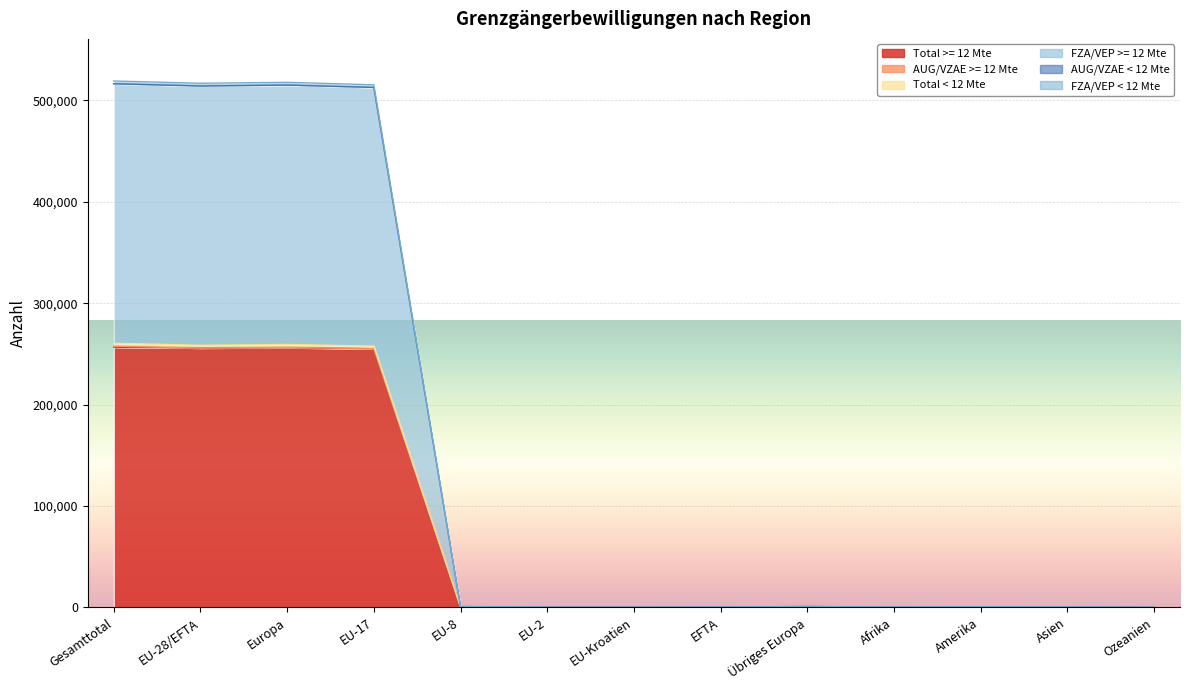

What value does the FZA/VEP < 12 Mte series have at EU-28/EFTA, to the nearest 50?

516900